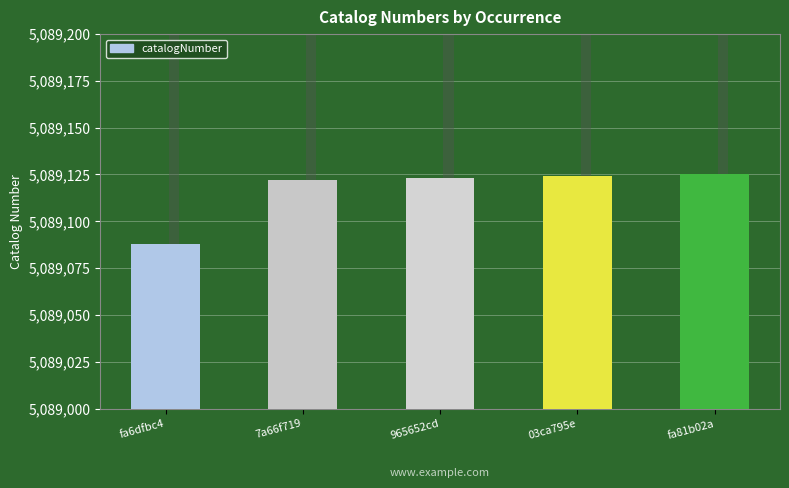

What is the value of the 4th bar from the left?

5089124